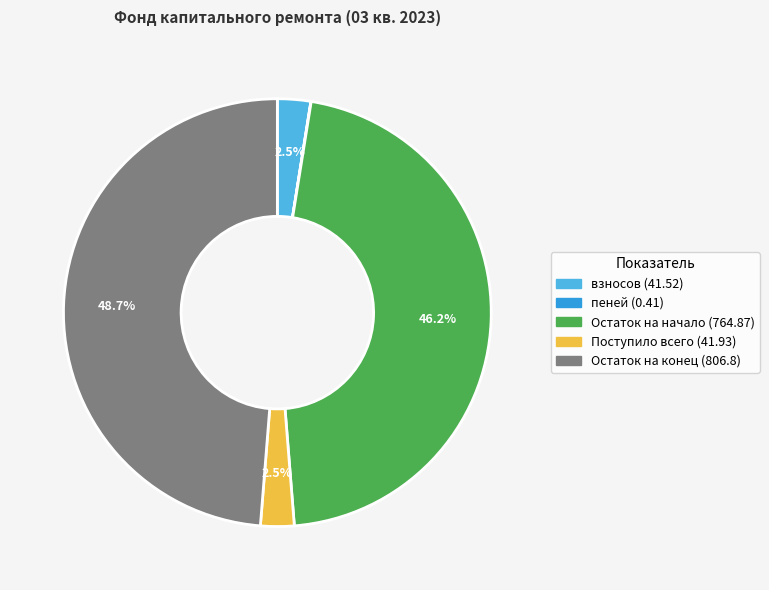

What portion of the pie excludes взносов (41.52)?

97.5%